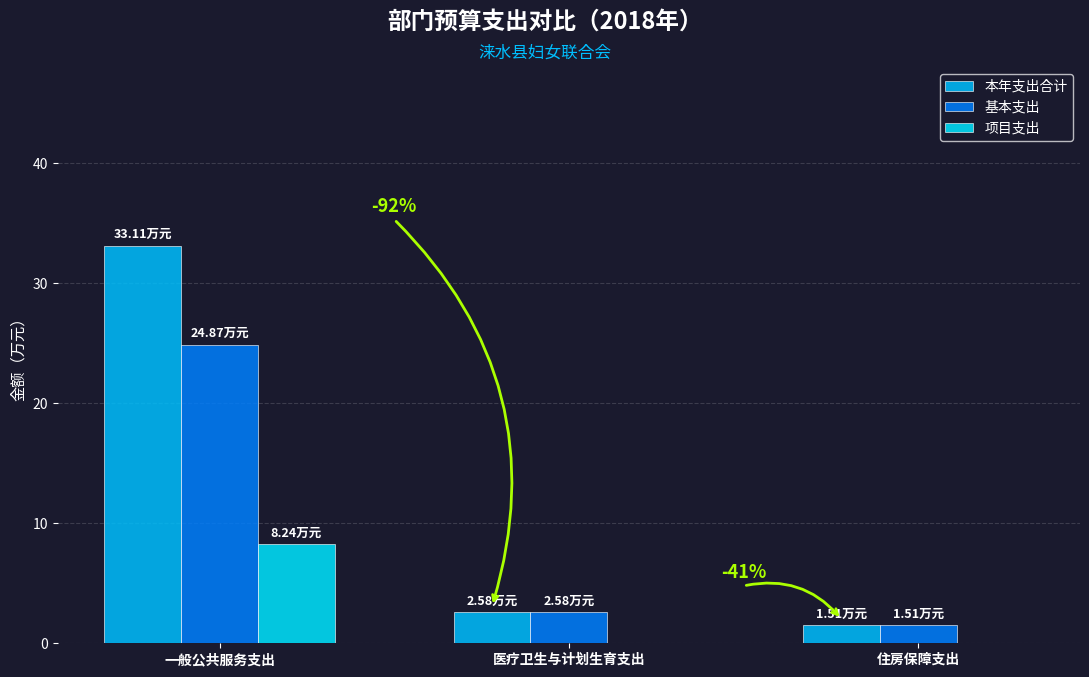

Between 一般公共服务支出 and 医疗卫生与计划生育支出, which series saw the biggest shift?

本年支出合计